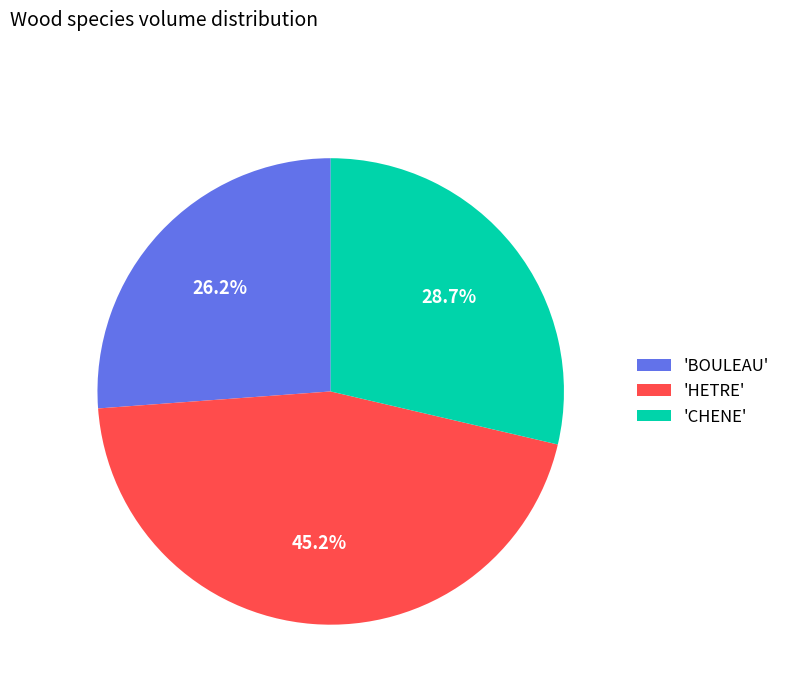

Rank the categories by value from lowest to highest.

'BOULEAU', 'CHENE', 'HETRE'